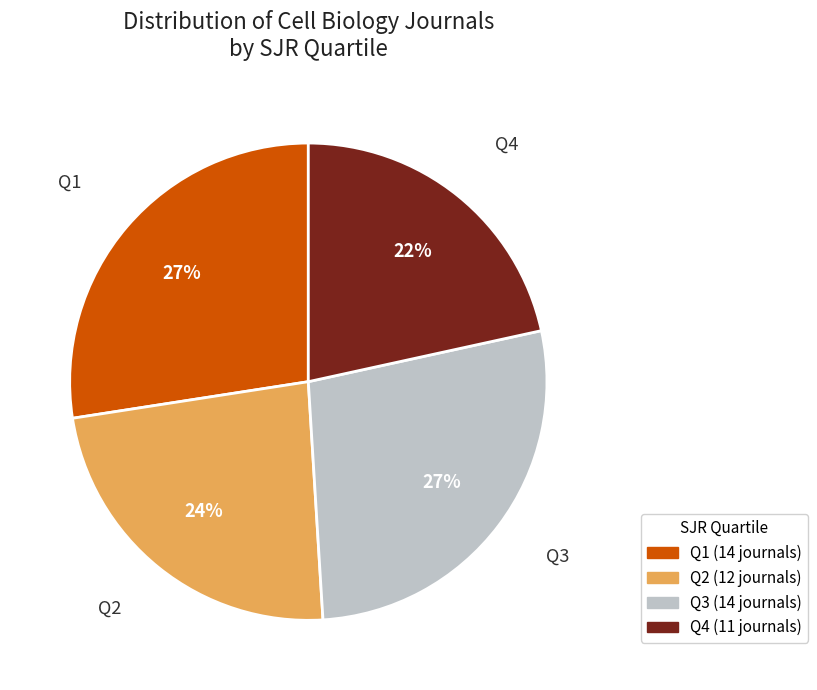

How many segments does this pie chart have?

4